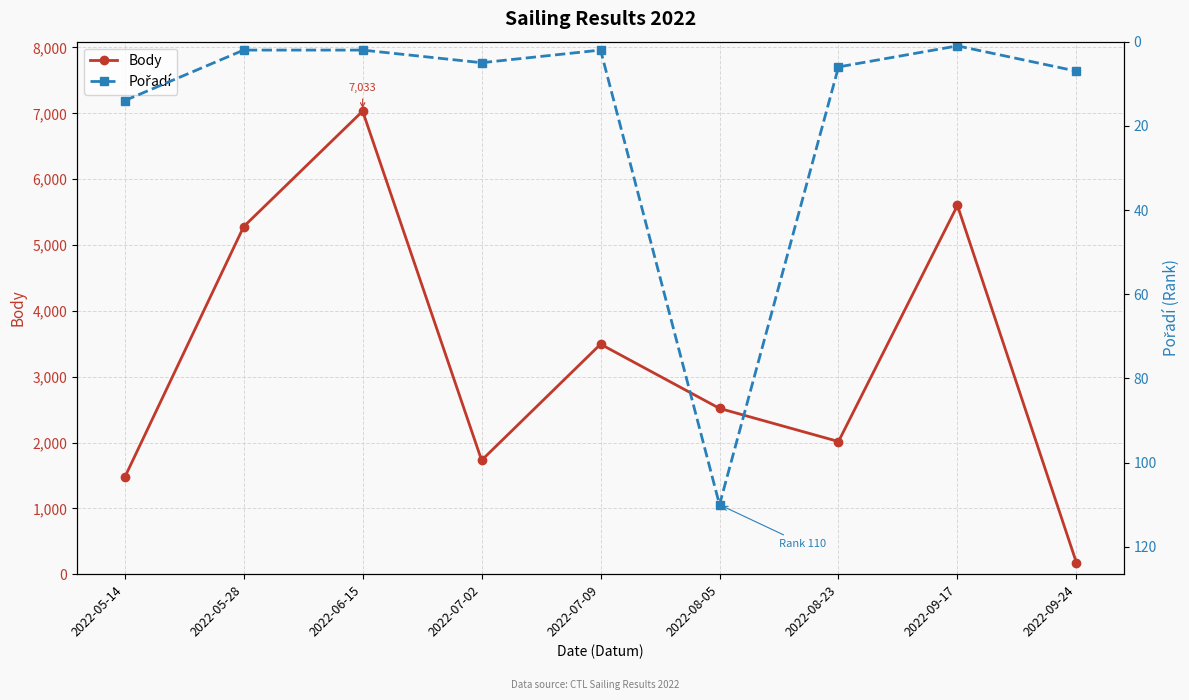

What is the value of the Pořadí point at the 9th from the left?

7